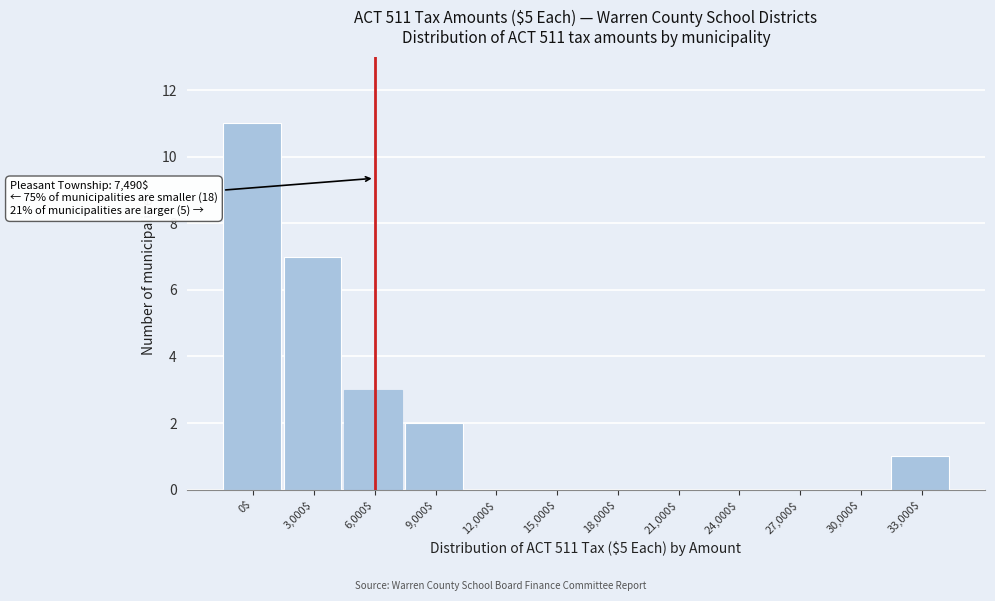

At which category does the chart reach its peak across all series?

0$